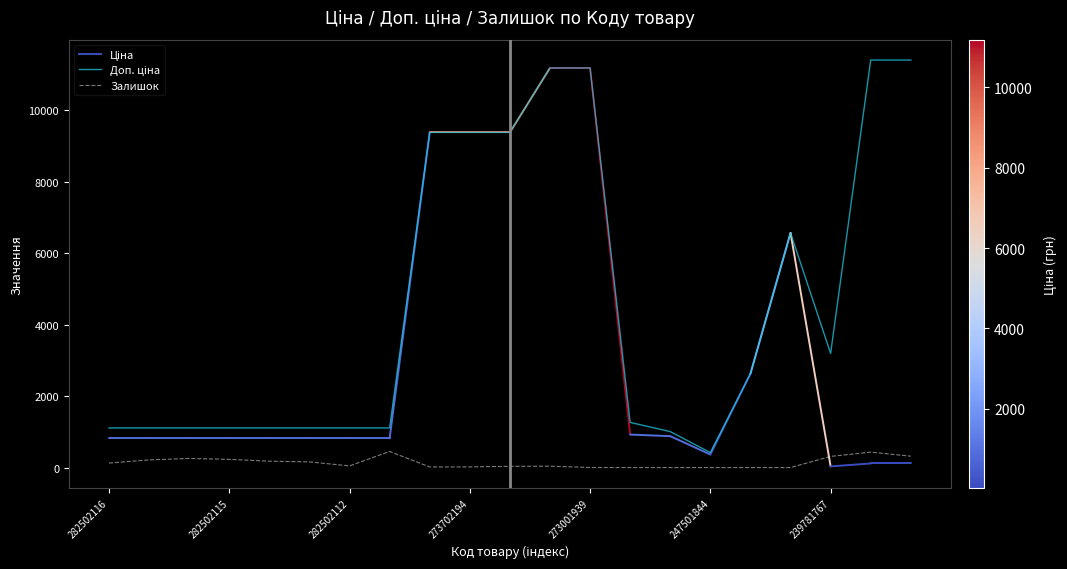

True or false: Залишок has more than 0 points higher than both neighbors.

True